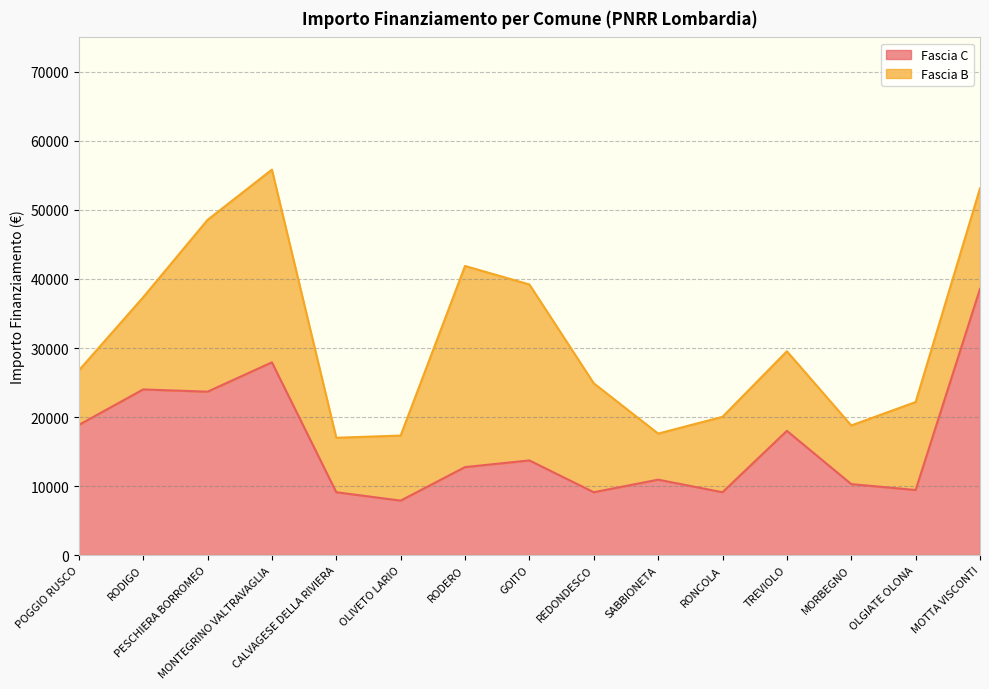

How many data points are less than 12747?

7